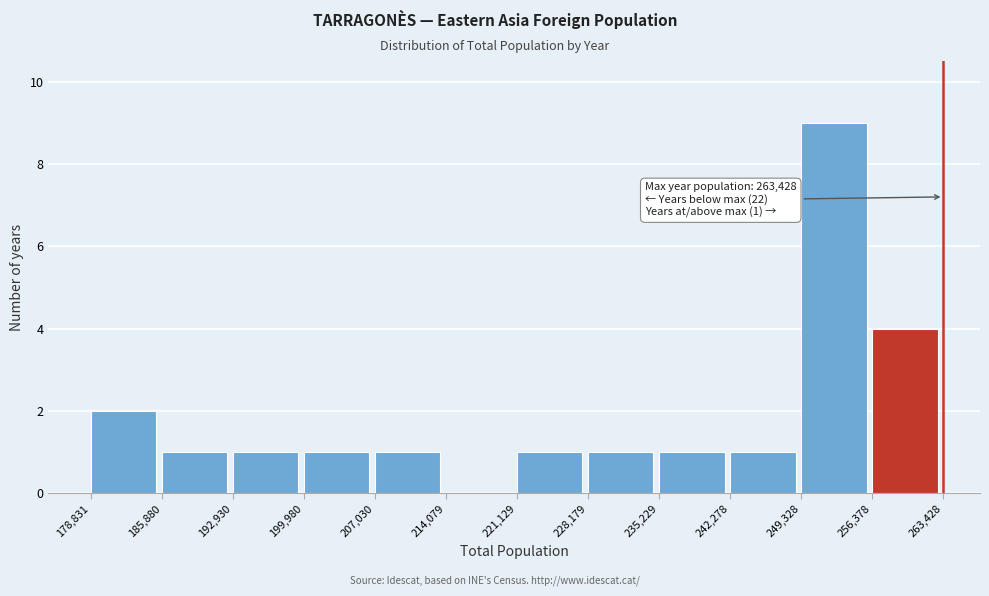

Over which range of the x-axis is the bar tallest?

249,328 to 256,378